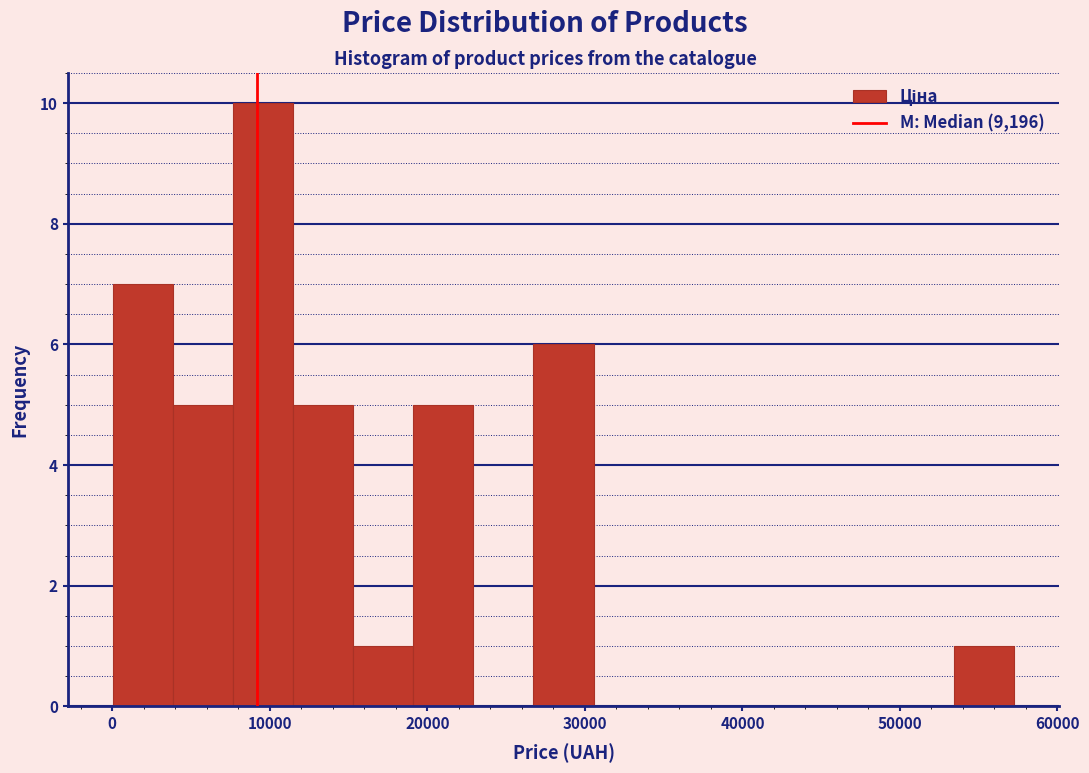

Read against the x-axis, roughly where is the centre of the tallest bar?

10000